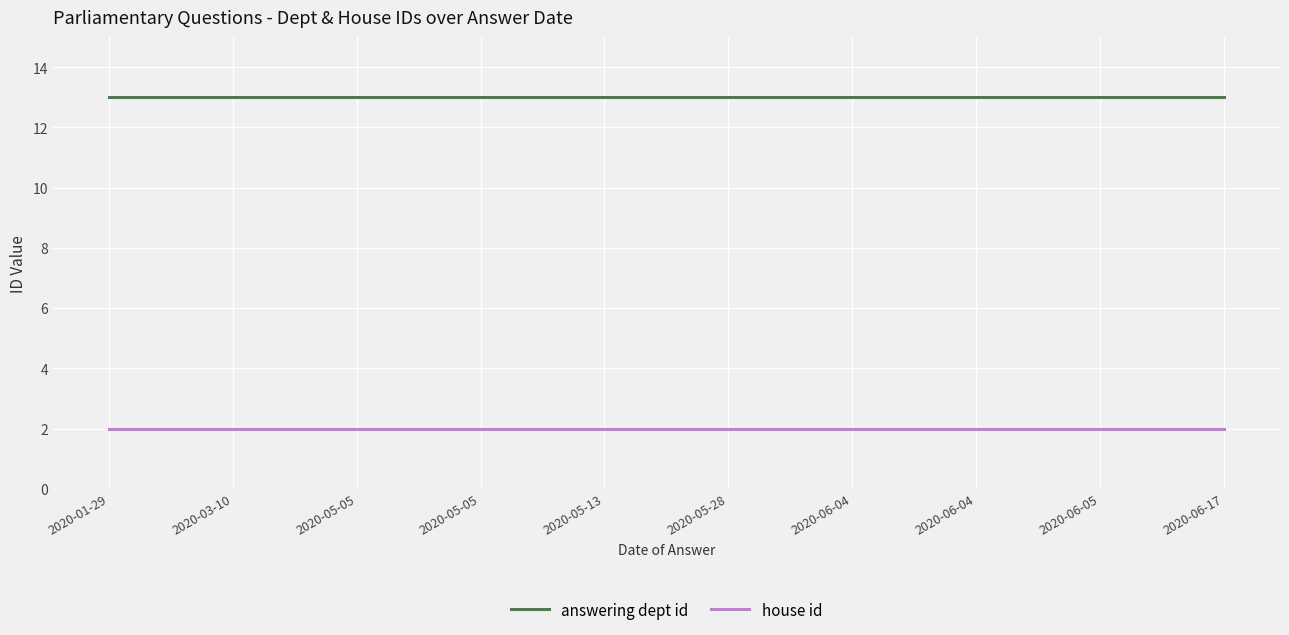

Rank the series by their maximum value, from lowest to highest.

house id, answering dept id